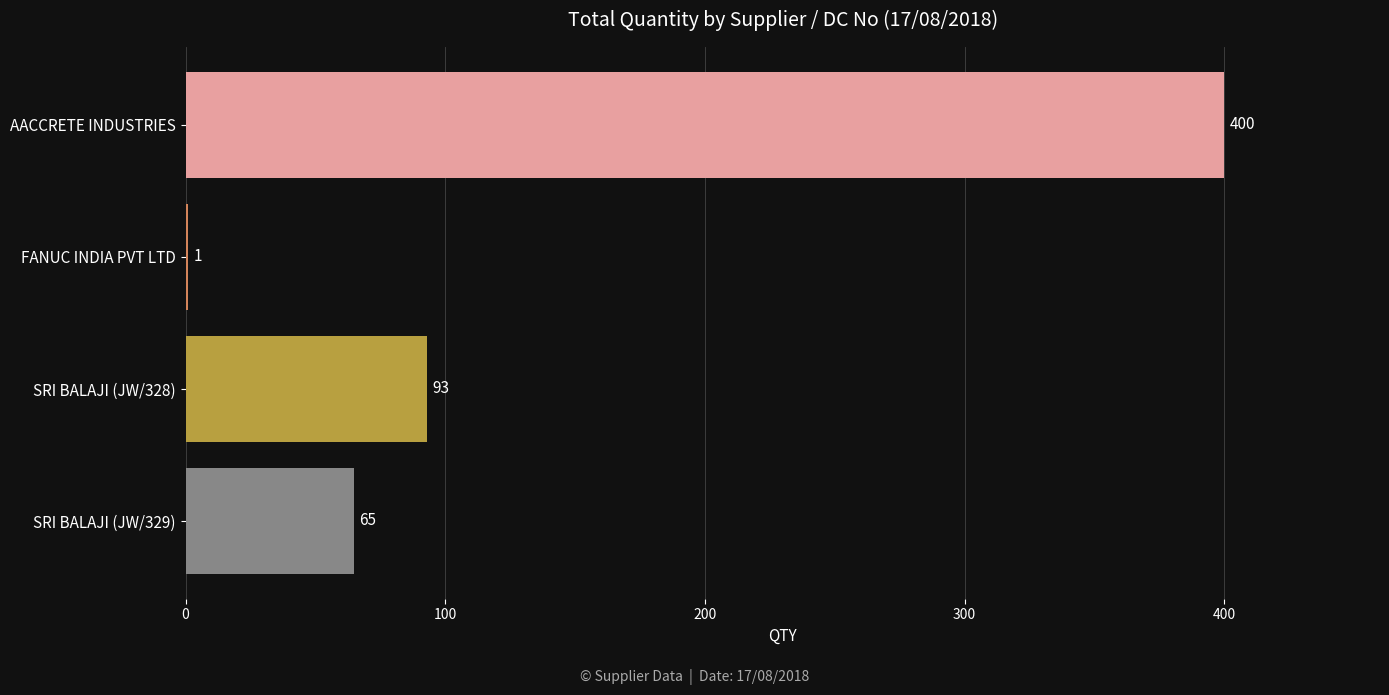

Count the number of data series in this chart.

1